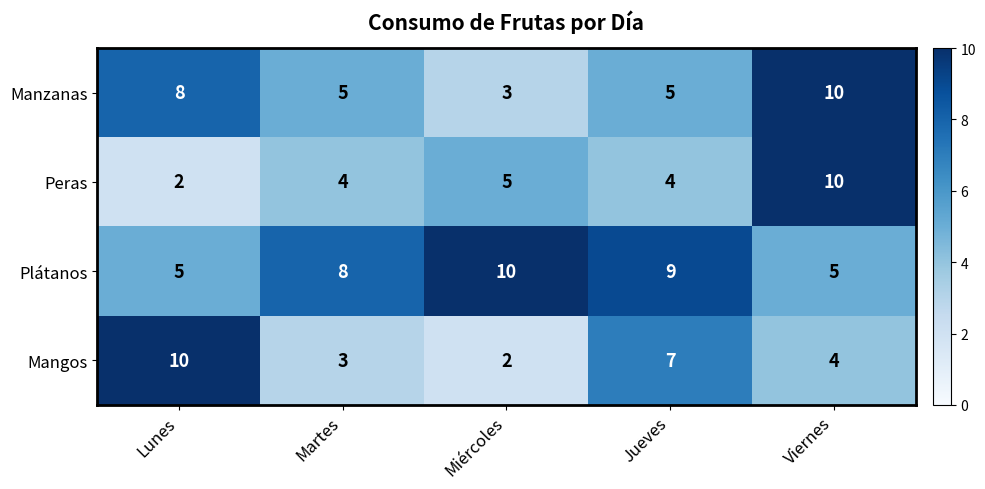

At Miércoles, list the series in order from smallest to largest.

Mangos, Manzanas, Peras, Plátanos